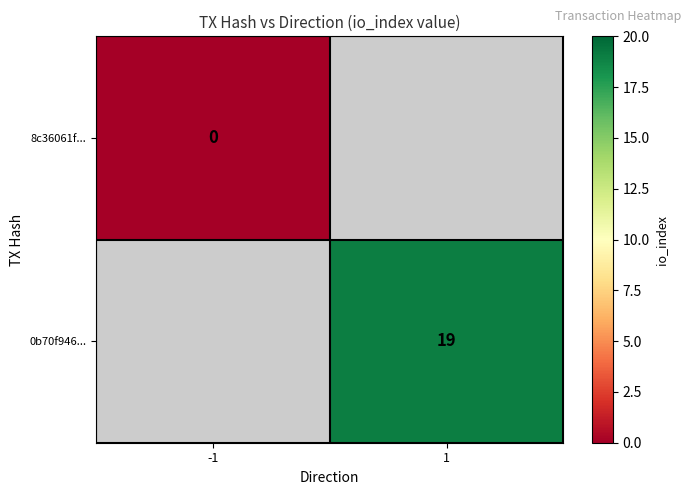

How many distinct data groups are displayed?

2